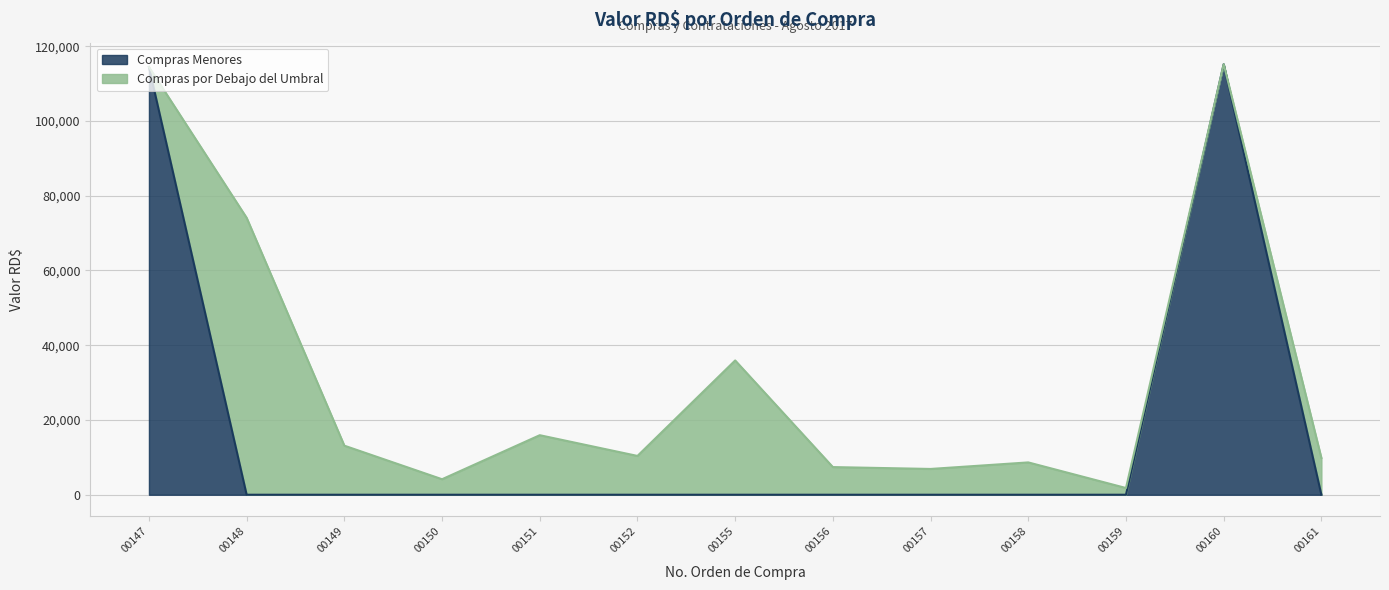

What is the total value across all series at 00158?

8650.0